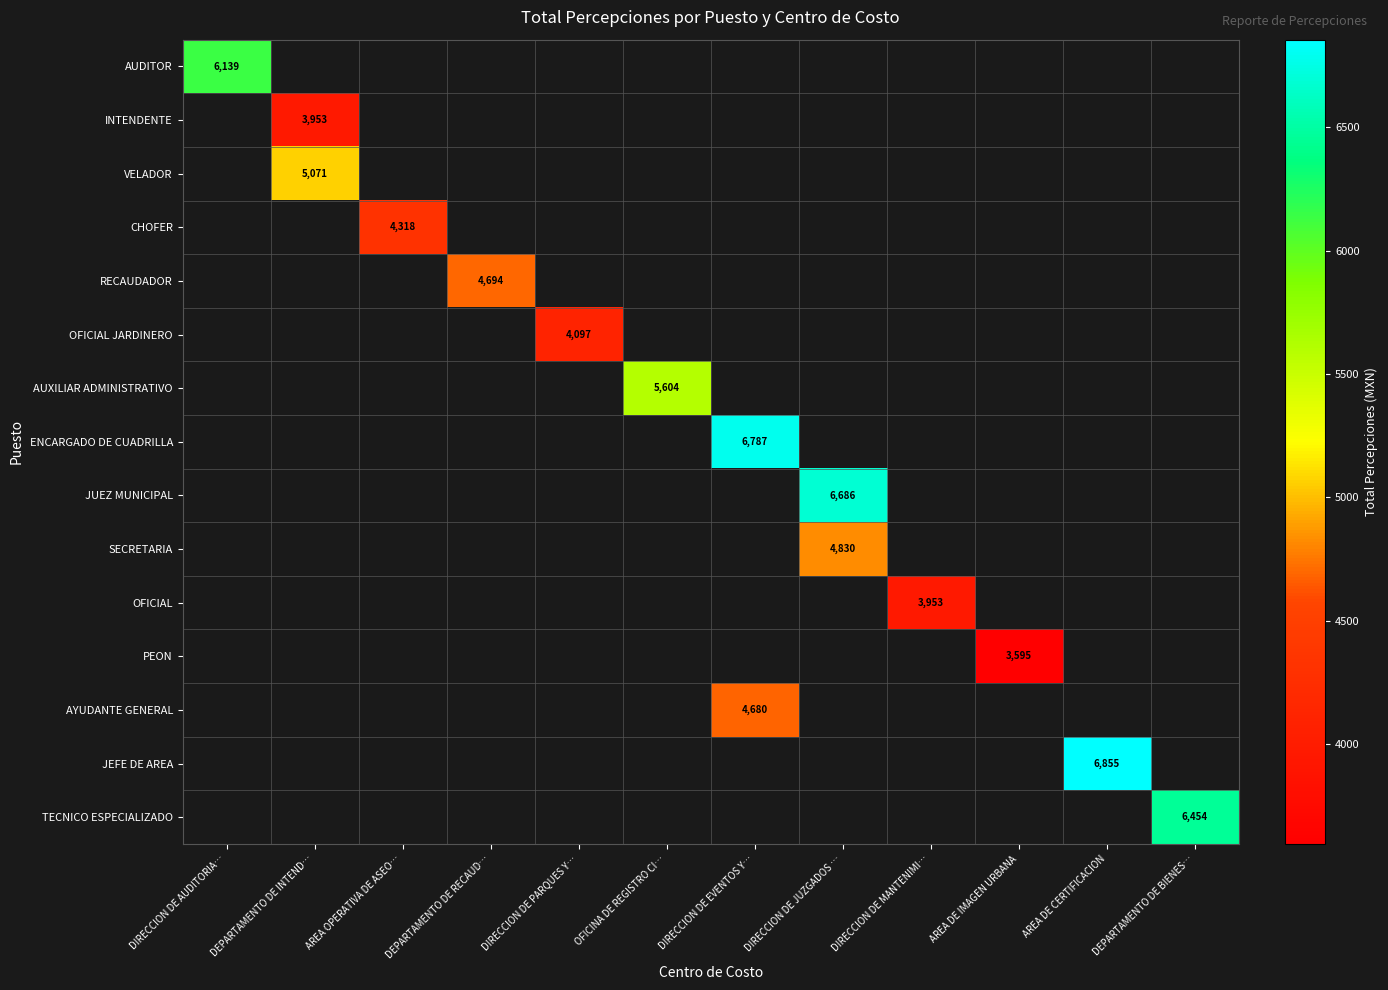

The value of CHOFER at AREA OPERATIVA DE ASEO… is 4318.4. True or false?

True